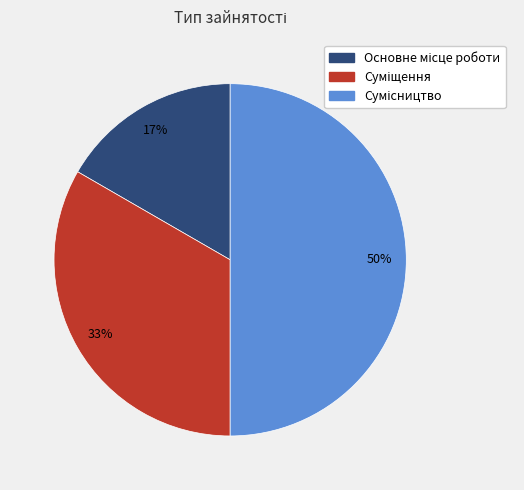

To the nearest percent, what is the average slice percentage?

33%